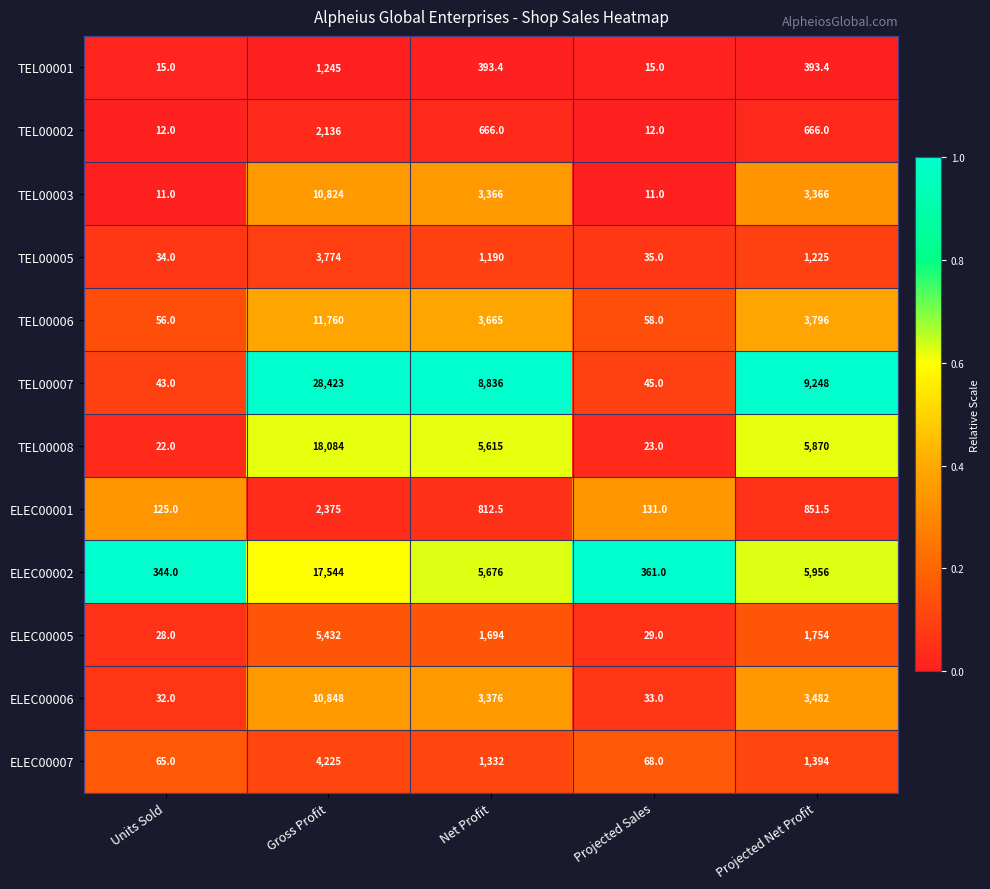

The TEL00002 series shows 1089.2 at Net Profit. True or false?

False